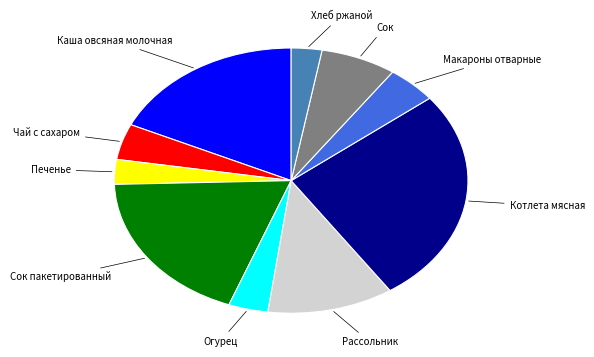

Which slice is the largest?

Котлета мясная